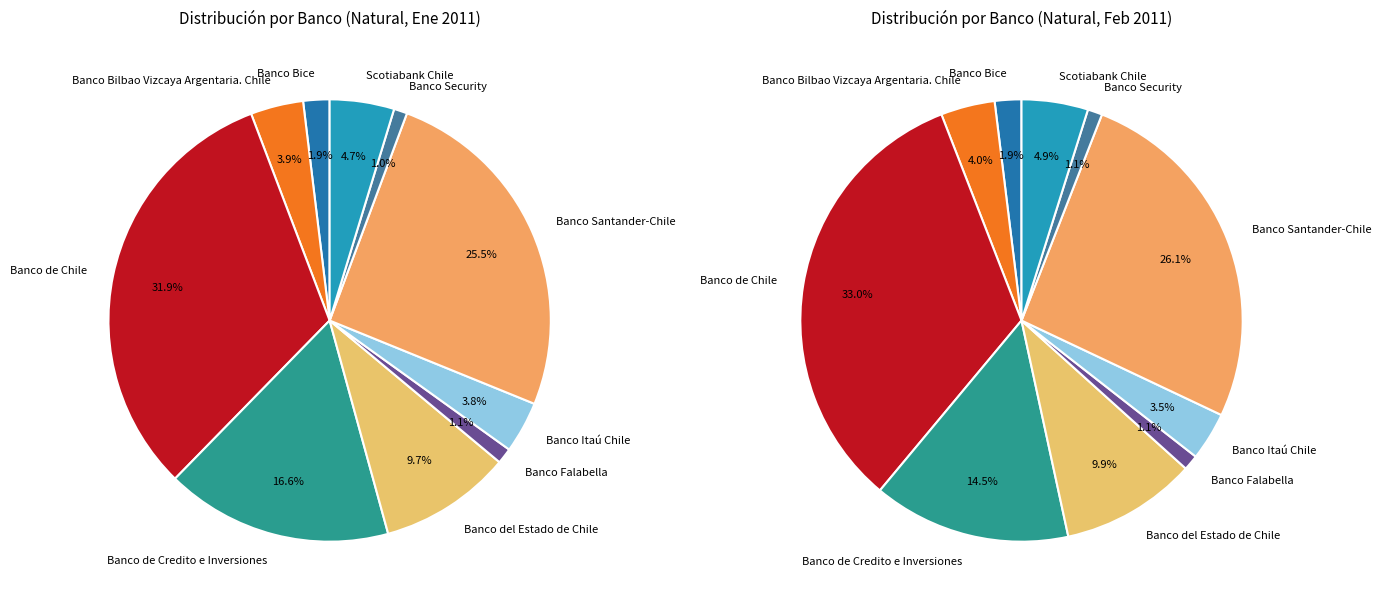

Which category has the smallest portion of the pie?

Banco Security